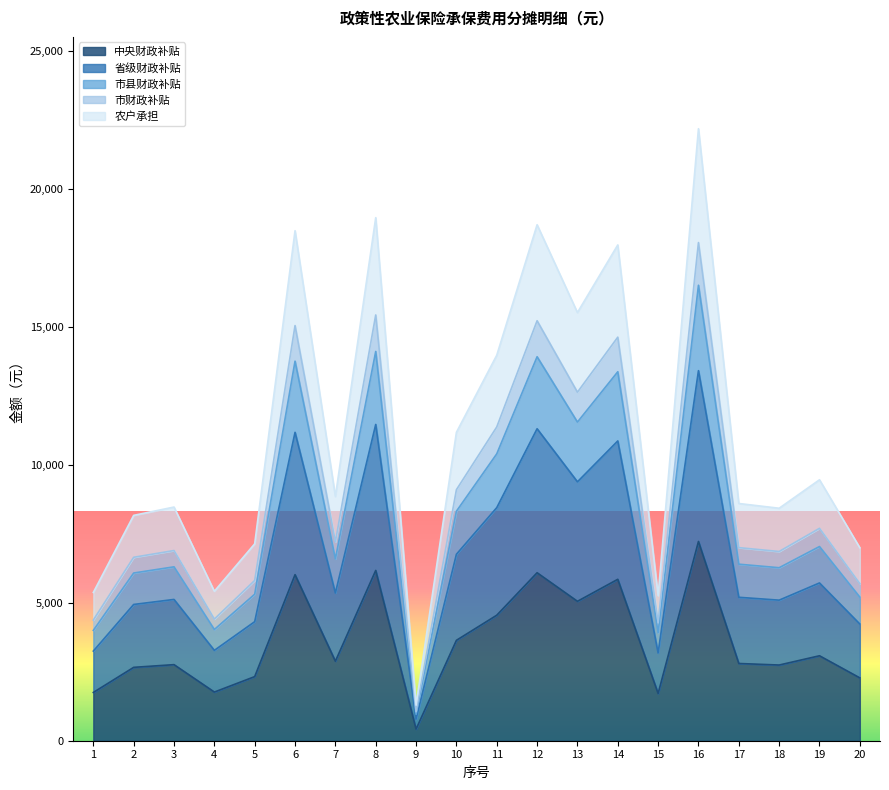

Between 17 and 19, which series saw the biggest shift?

农户承担